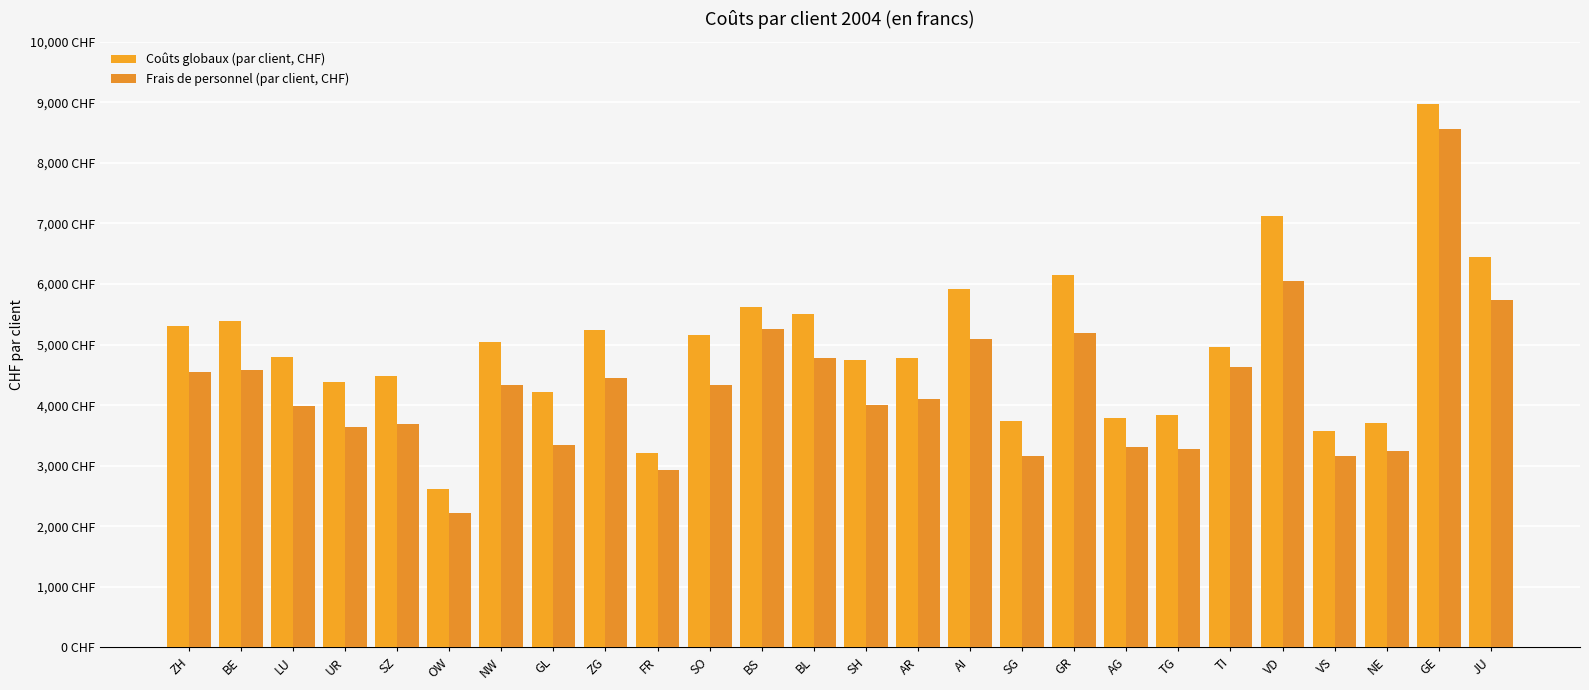

Reading left to right, list all the values displayed in this chart.

Coûts globaux (par client, CHF): 5303	5396	4790	4384	4489	2614	5039	4218	5243	3218	5153	5623	5499	4747	4781	5922	3746	6144	3787	3836	4965	7114	3565	3703	8964	6443
Frais de personnel (par client, CHF): 4555	4574	3994	3644	3694	2225	4328	3342	4450	2930	4336	5255	4774	3999	4106	5086	3157	5185	3301	3274	4628	6053	3153	3240	8552	5734